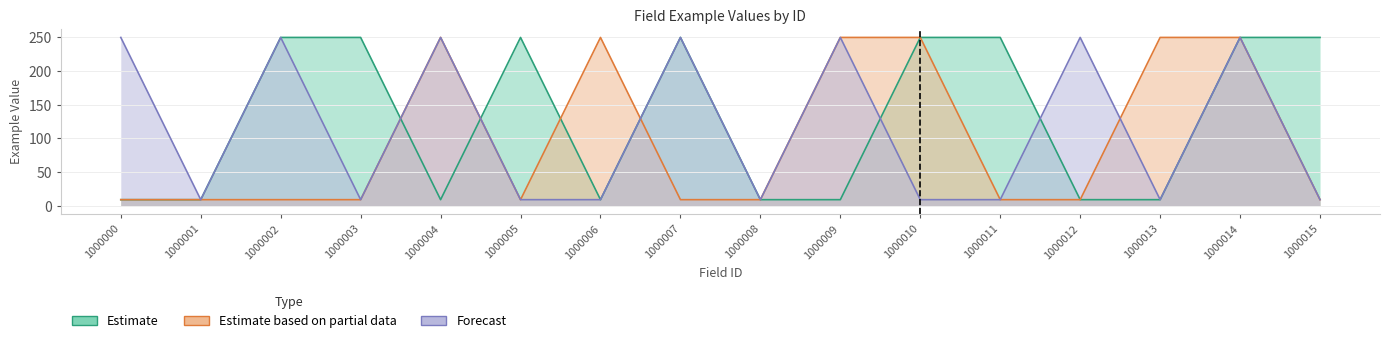

Reading left to right, transcribe all the data shown in this chart.

Estimate: 1000000=9	1000001=9	1000002=250	1000003=250	1000004=9	1000005=250	1000006=9	1000007=250	1000008=9	1000009=9	1000010=250	1000011=250	1000012=9	1000013=9	1000014=250	1000015=250
Estimate based on partial data: 1000000=9	1000001=9	1000002=9	1000003=9	1000004=250	1000005=9	1000006=250	1000007=9	1000008=9	1000009=250	1000010=250	1000011=9	1000012=9	1000013=250	1000014=250	1000015=9
Forecast: 1000000=250	1000001=9	1000002=250	1000003=9	1000004=250	1000005=9	1000006=9	1000007=250	1000008=9	1000009=250	1000010=9	1000011=9	1000012=250	1000013=9	1000014=250	1000015=9